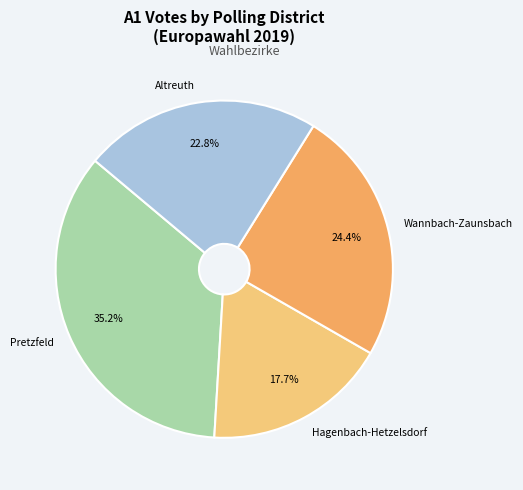

Which category has the smallest portion of the pie?

Hagenbach-Hetzelsdorf